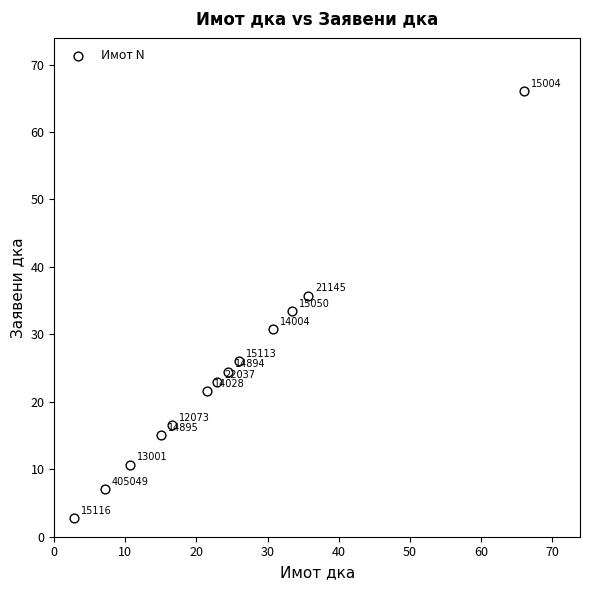

What Y value in the scatter plot is closest to 34?

33.4